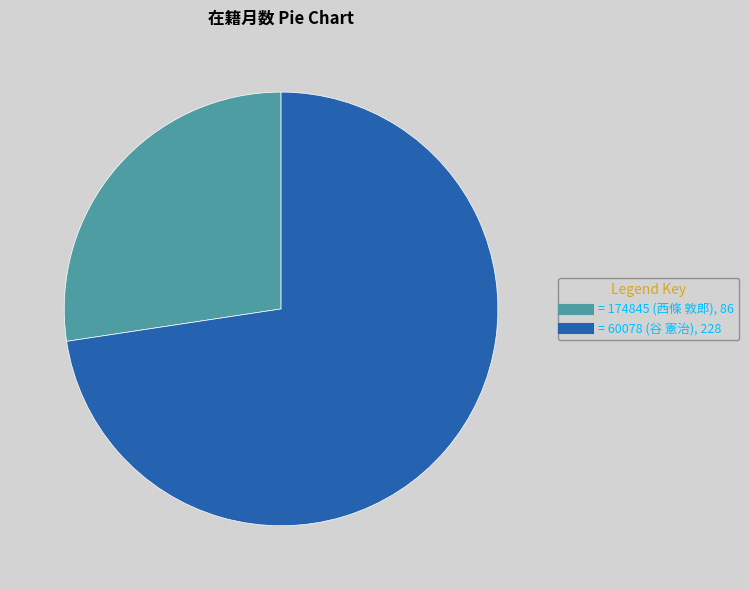

Is there a majority slice in this chart?

Yes